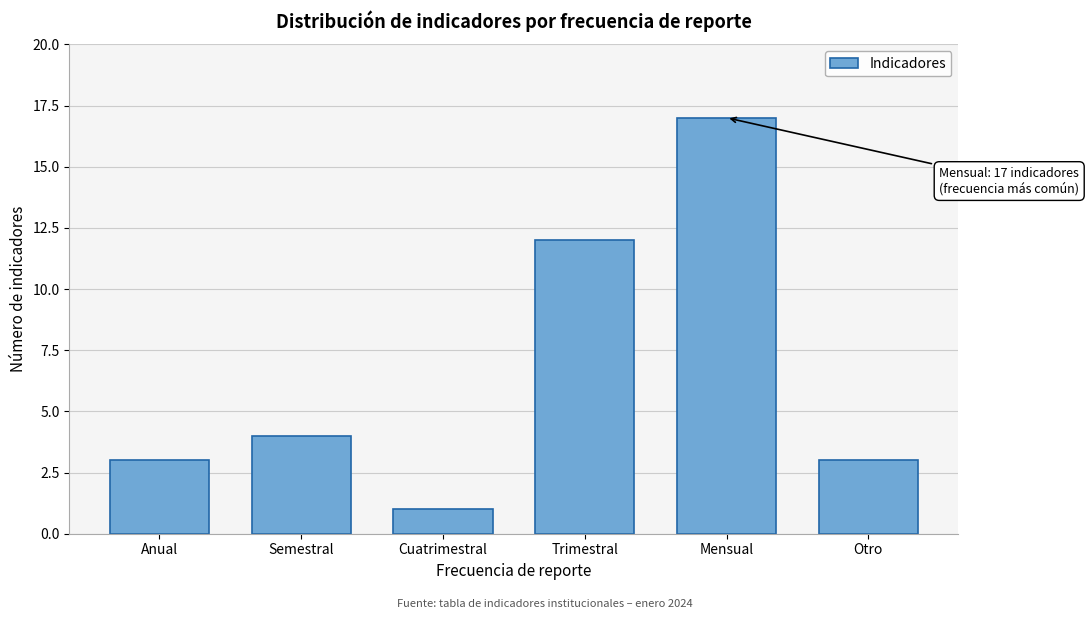

Reading right to left, list all the values displayed in this chart.

Otro=3	Mensual=17	Trimestral=12	Cuatrimestral=1	Semestral=4	Anual=3